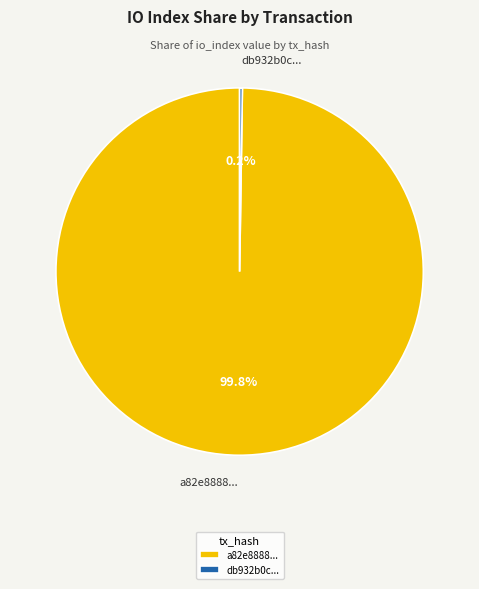

What is the largest slice in the pie chart?

a82e8888...